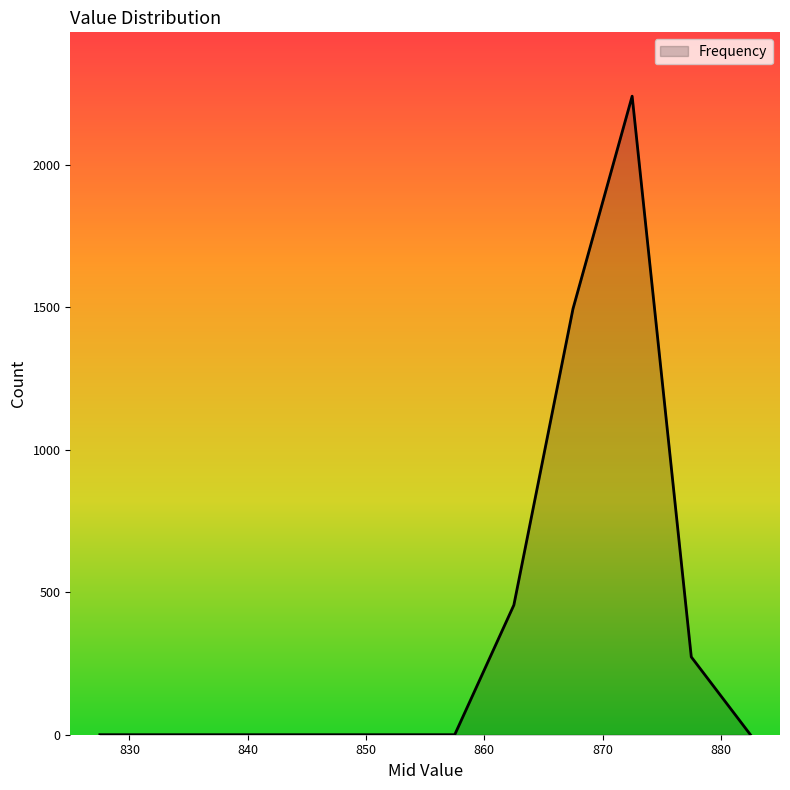

What is the difference between the maximum and minimum values?

2241